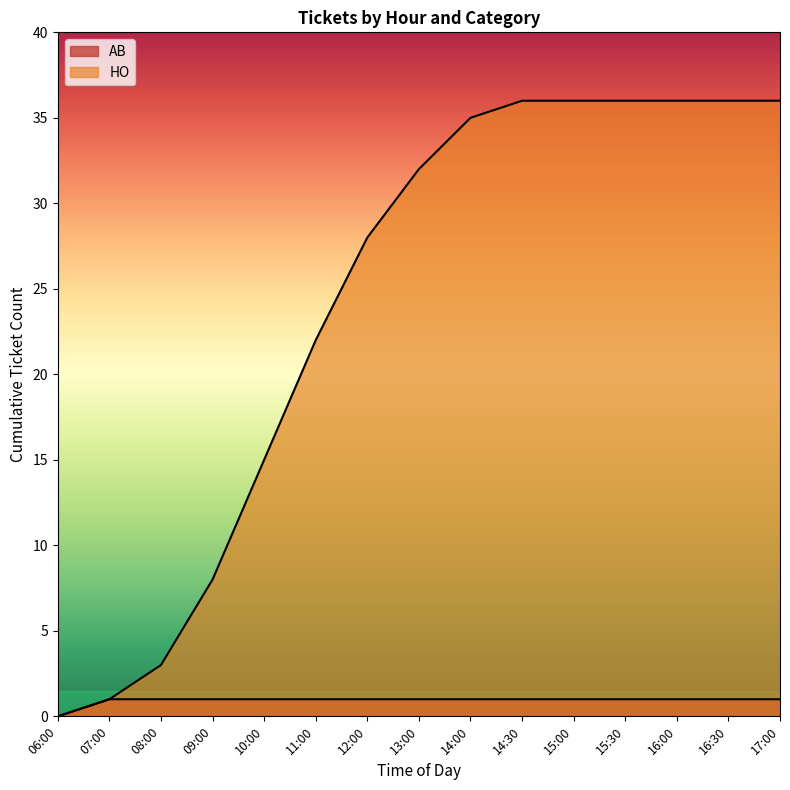

Which series changed the most between 06:00 and 14:00?

HO